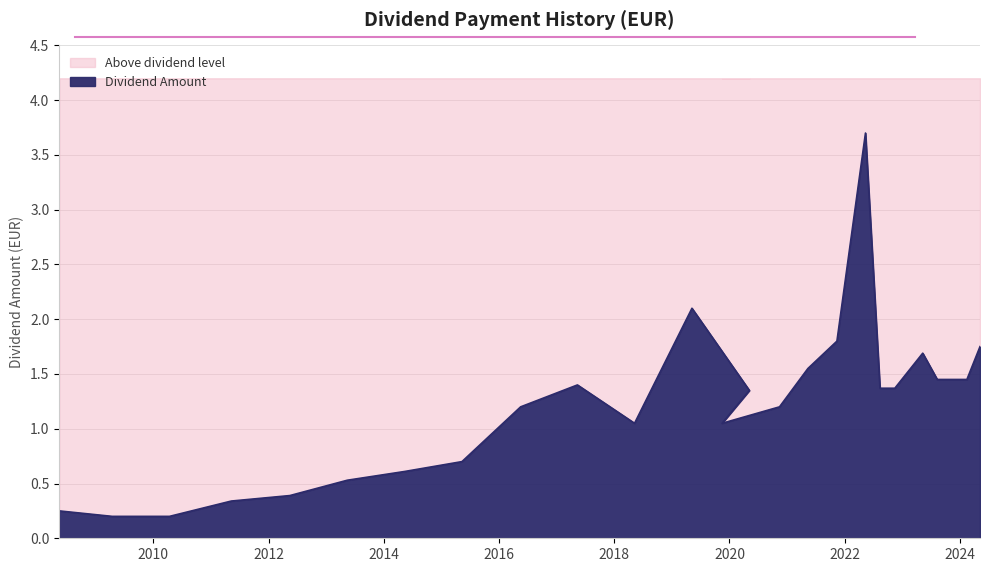

How many lines are shown in the chart?

1